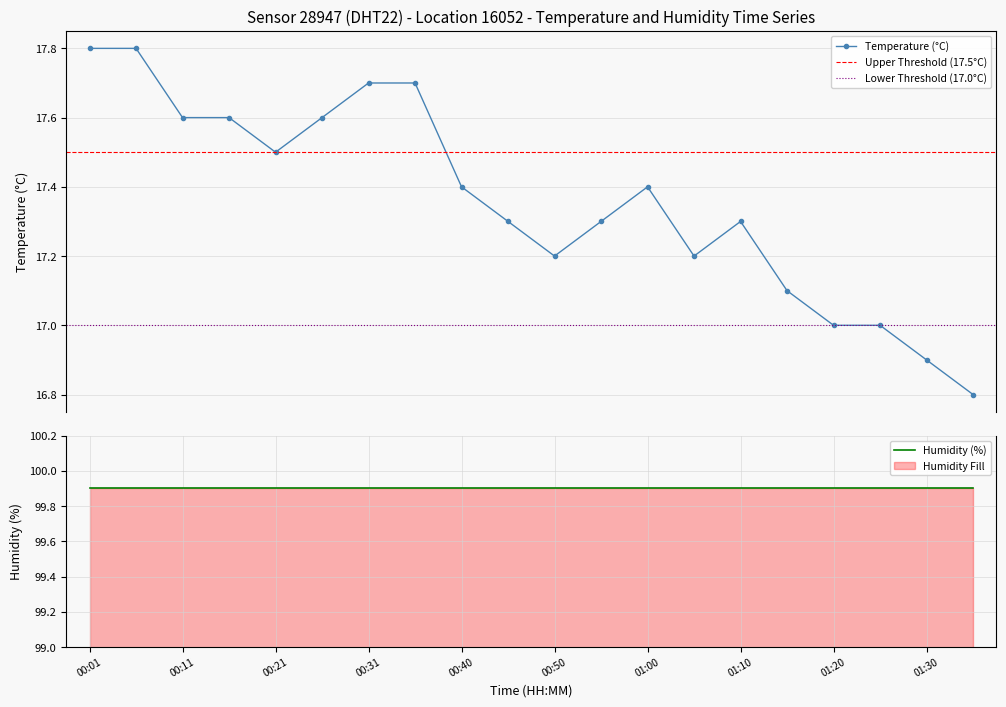

What is the highest value of the Temperature (°C) series?

17.8